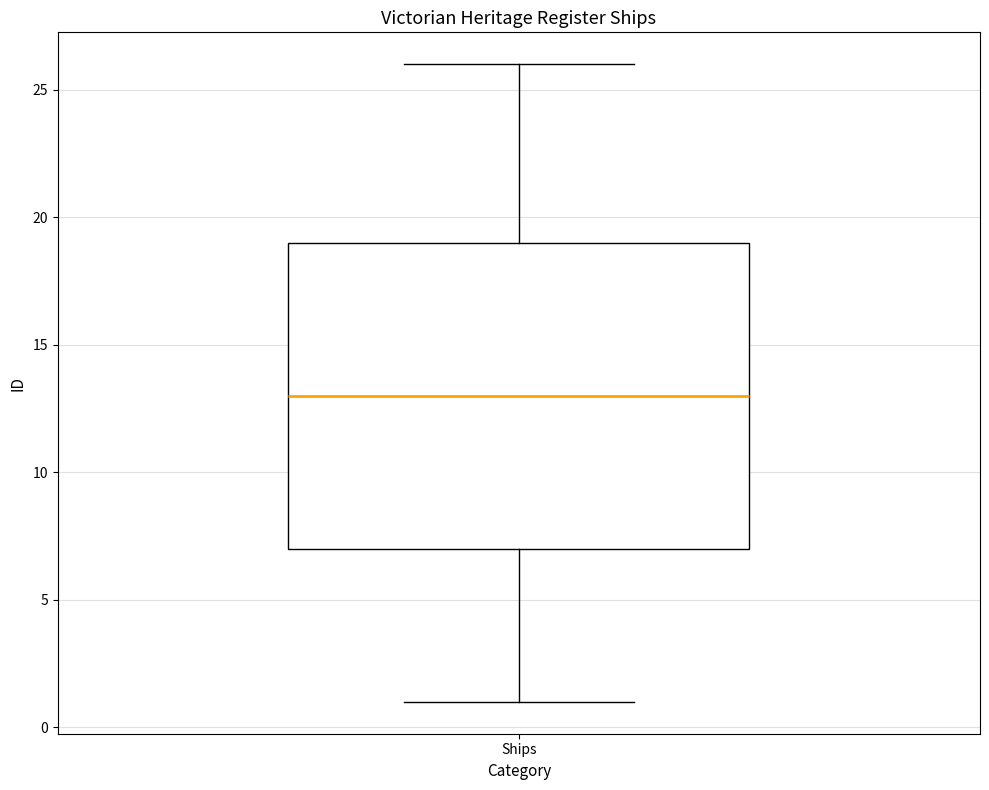

Read this box plot against the y-axis: the position of the median line, the range covered by the box, and the ends of both whiskers. The values are not printed on the chart, so give them approximately, as read against the axis.

median 13, box 7 to 19, whiskers 1 to 26